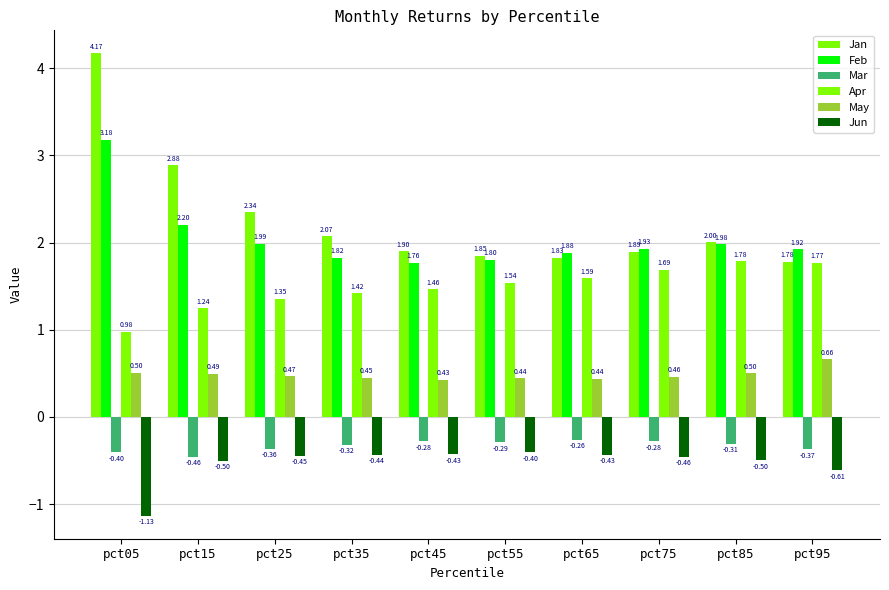

What is the difference between the maximum and minimum values in the Jan series?

2.4